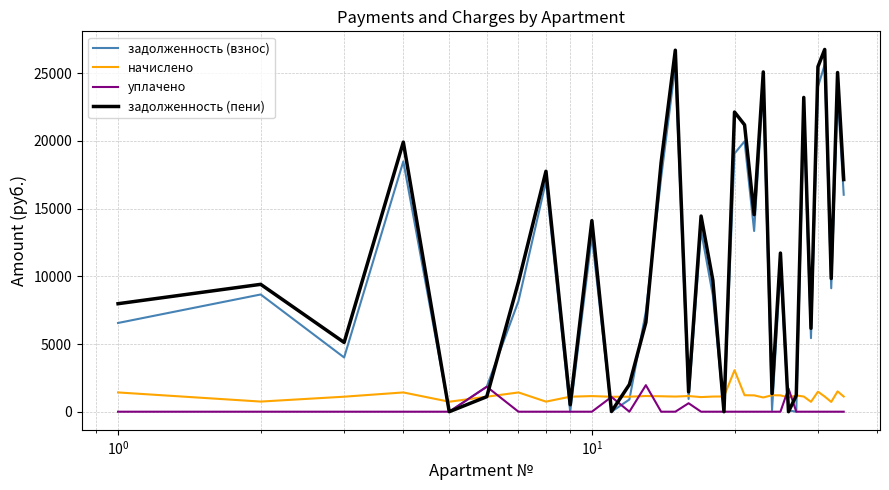

Which series has the largest range (max minus min)?

задолженность (пени)